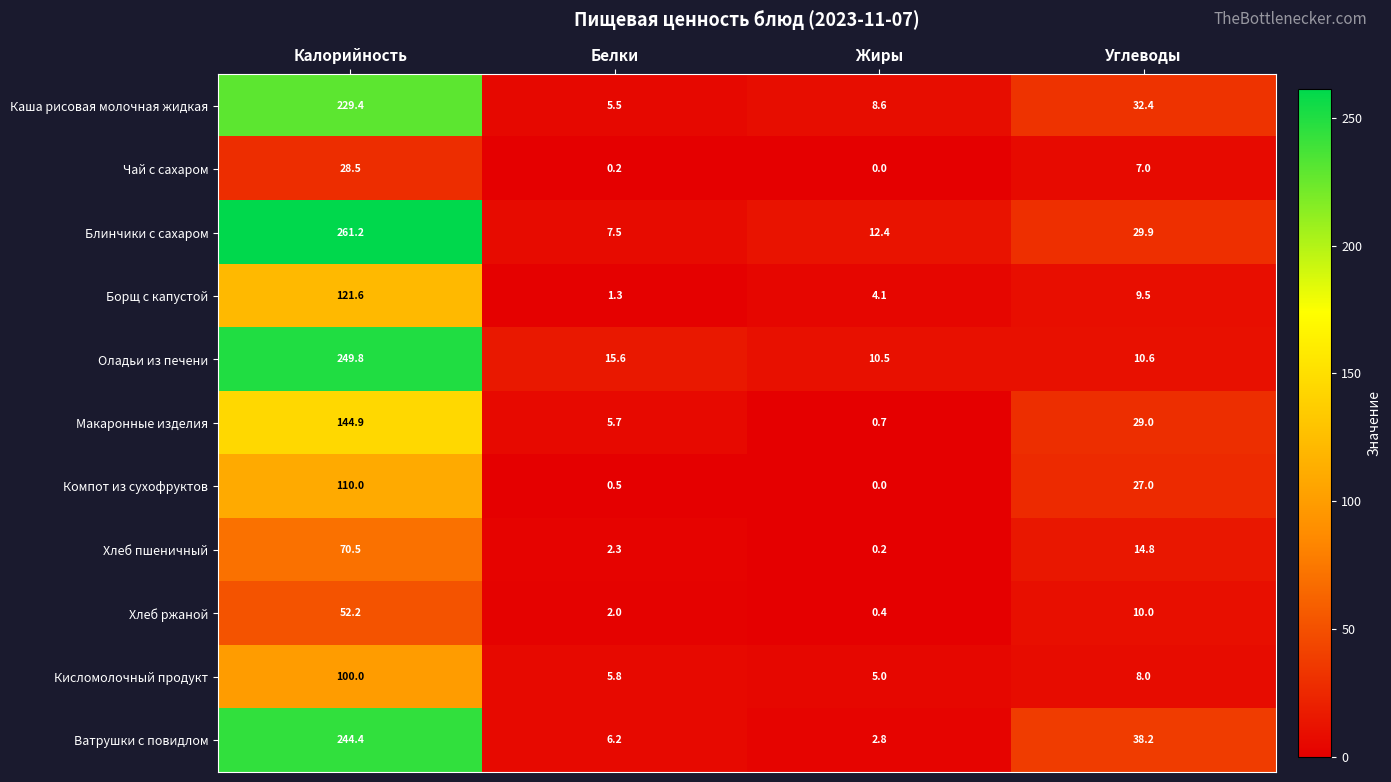

Rank the series at Калорийность from lowest to highest value.

Чай с сахаром, Хлеб ржаной, Хлеб пшеничный, Кисломолочный продукт, Компот из сухофруктов, Борщ с капустой, Макаронные изделия, Каша рисовая молочная жидкая, Ватрушки с повидлом, Оладьи из печени, Блинчики с сахаром